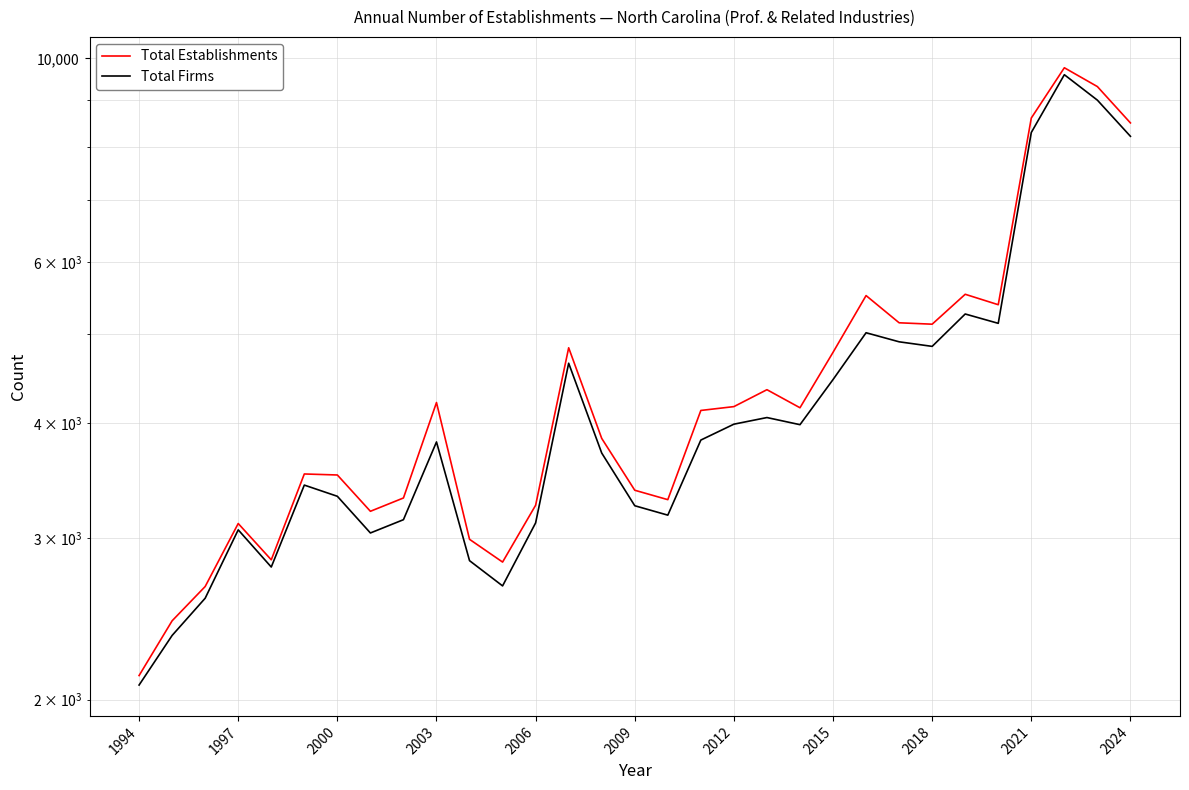

At 2012, list the series in order from smallest to largest.

Total Firms, Total Establishments